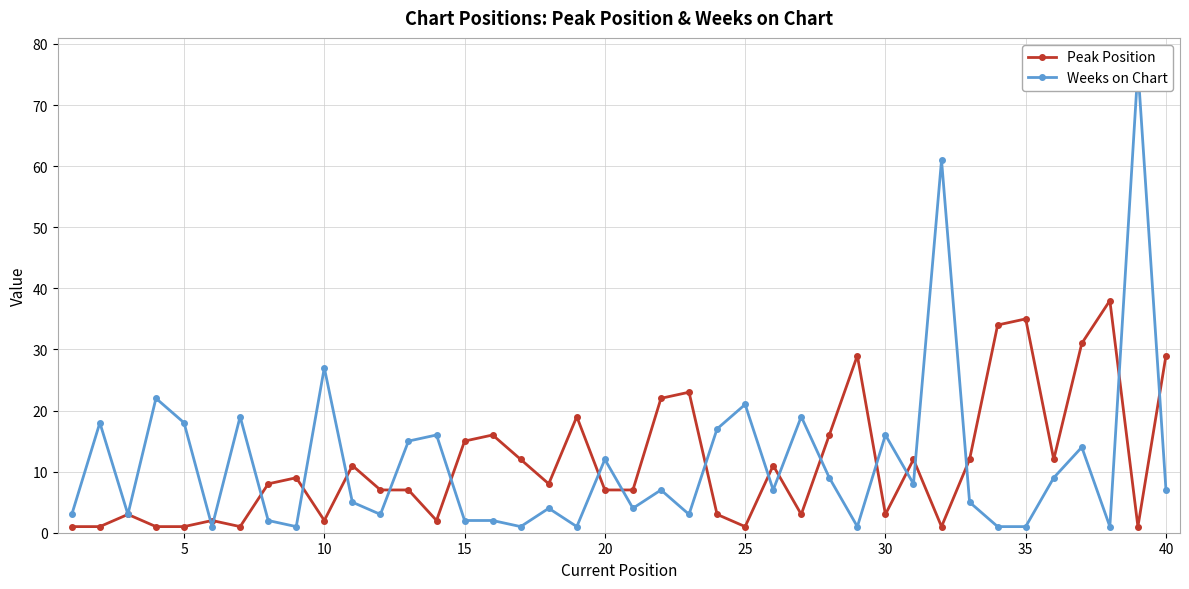

What is the sum of all Weeks on Chart values?

462